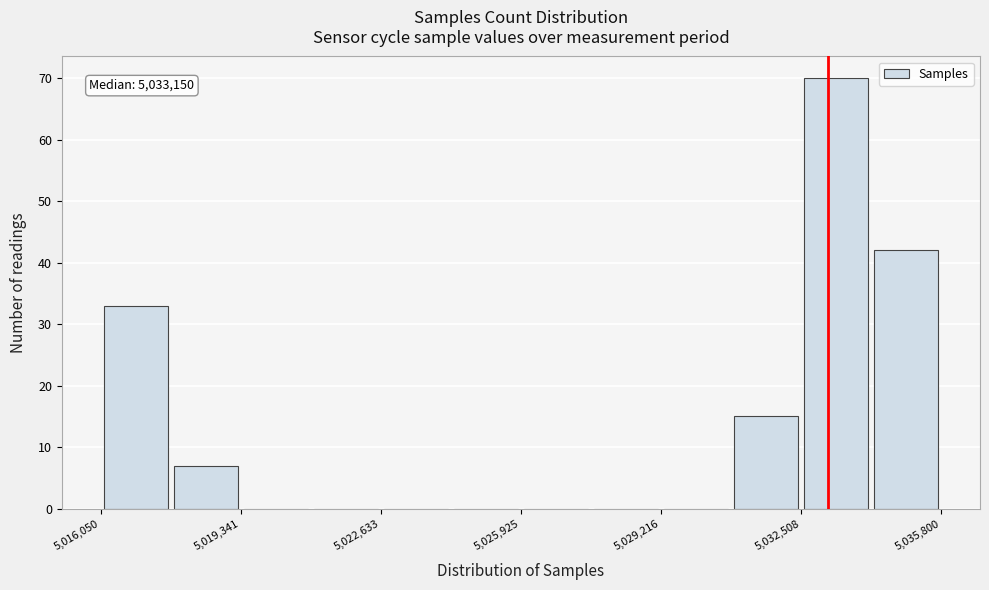

Read against the x-axis, roughly where is the centre of the tallest bar?

5033500